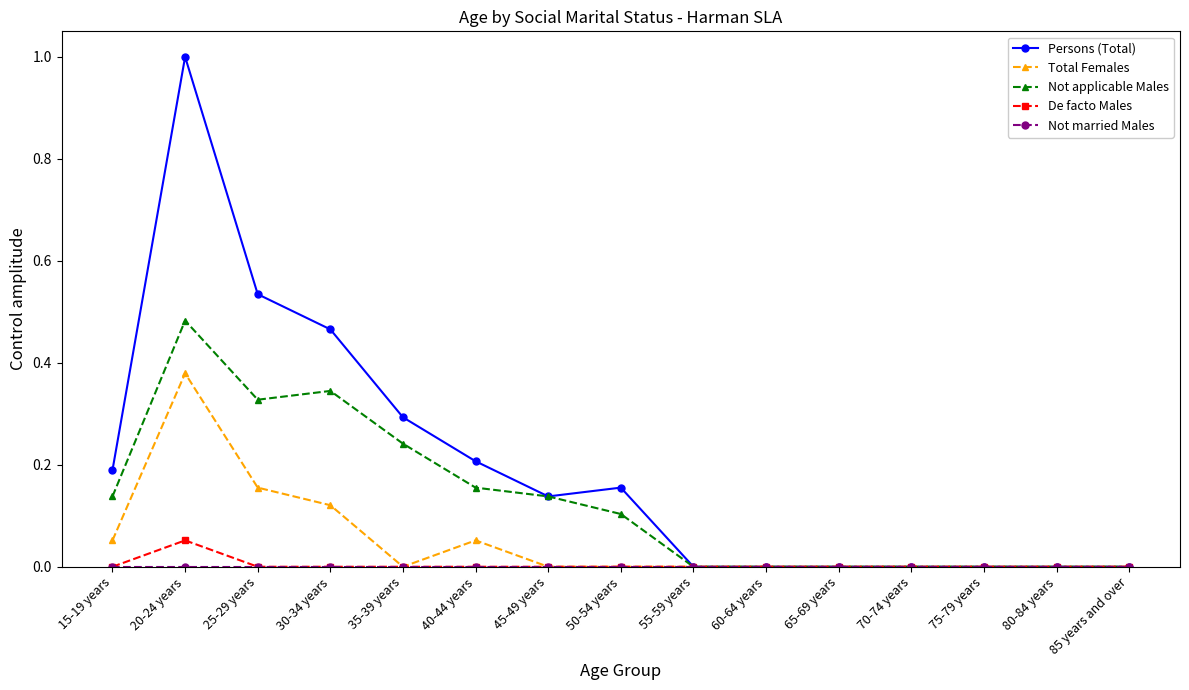

What is the sum of all Total Females values?

0.8